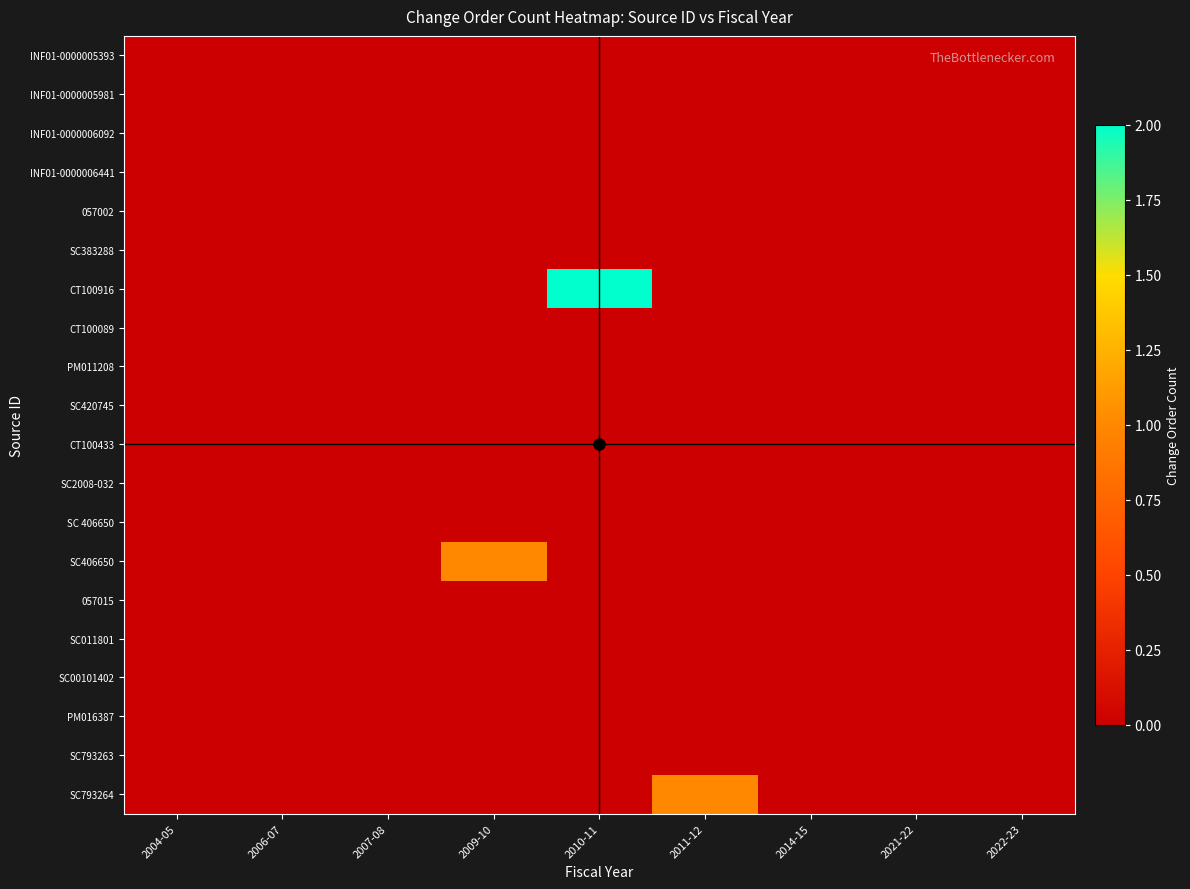

How many data points does each series have?

9